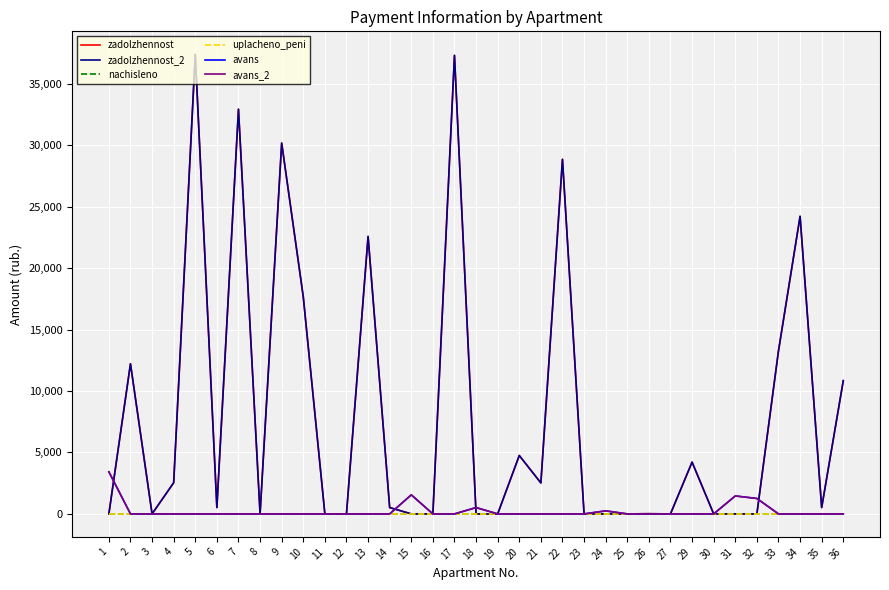

What is the value of the zadolzhennost point at the 33rd from the left?

24211.5